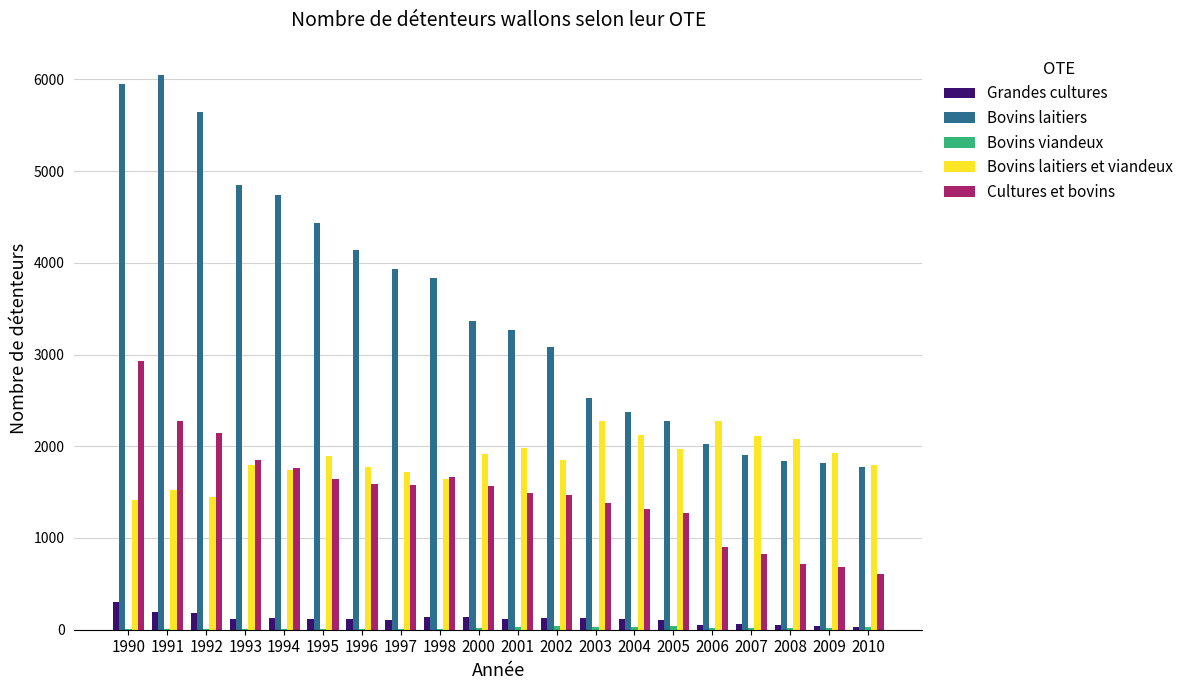

Which series has the largest total across all categories?

Bovins laitiers